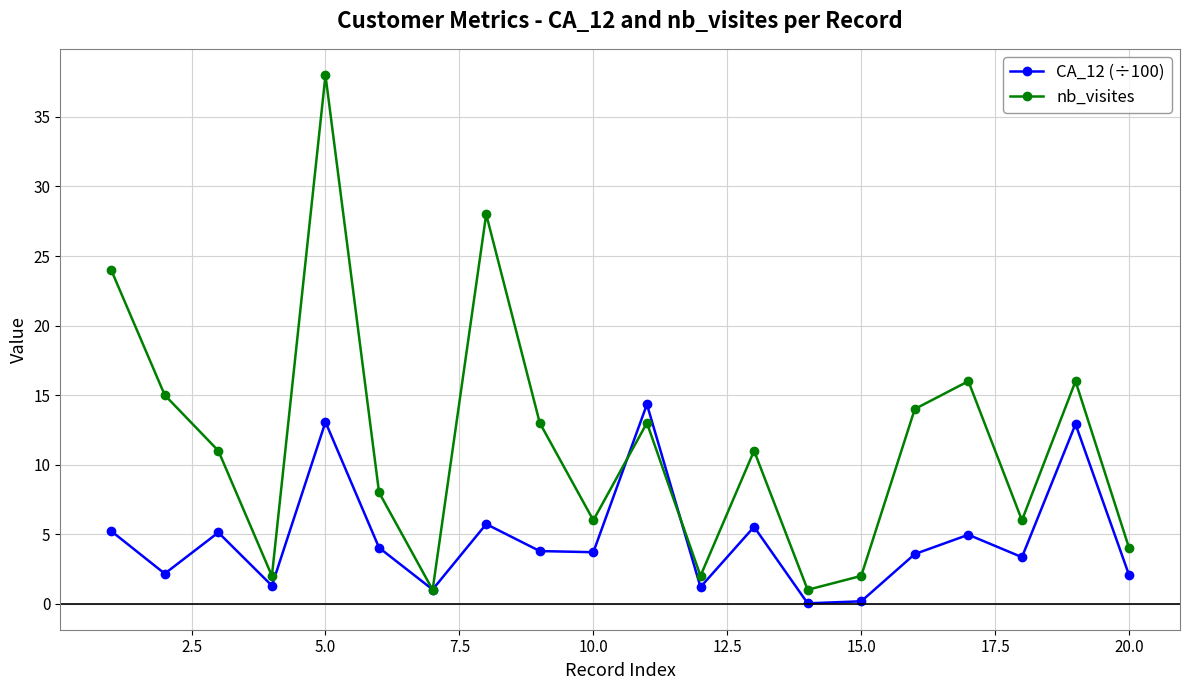

How many distinct data groups are displayed?

2